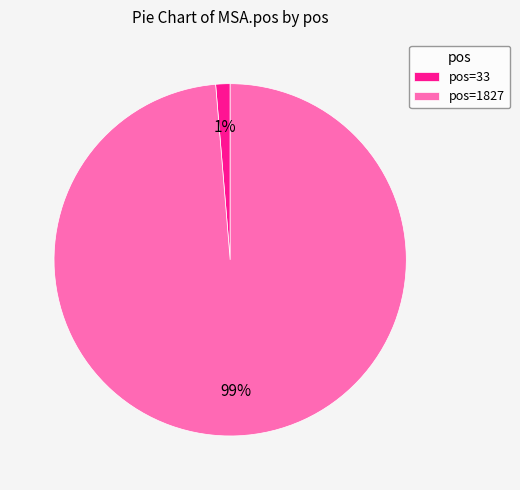

What is the smallest slice in the pie chart?

pos=33